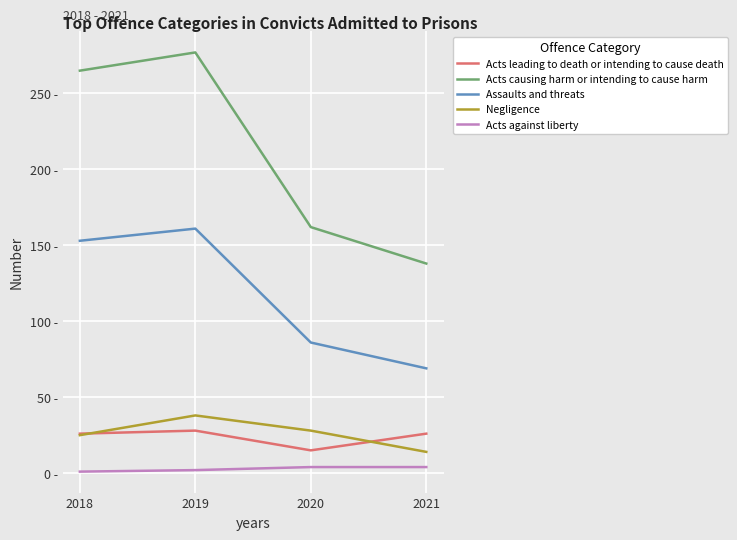

Does the chart have visible grid lines?

Yes